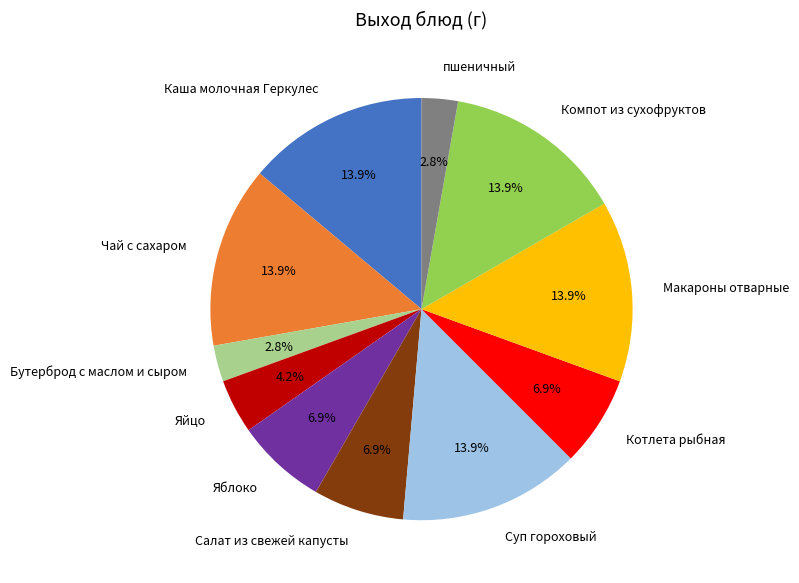

Approximately how many times larger is the value at Компот из сухофруктов compared to Салат из свежей капусты?

2.0